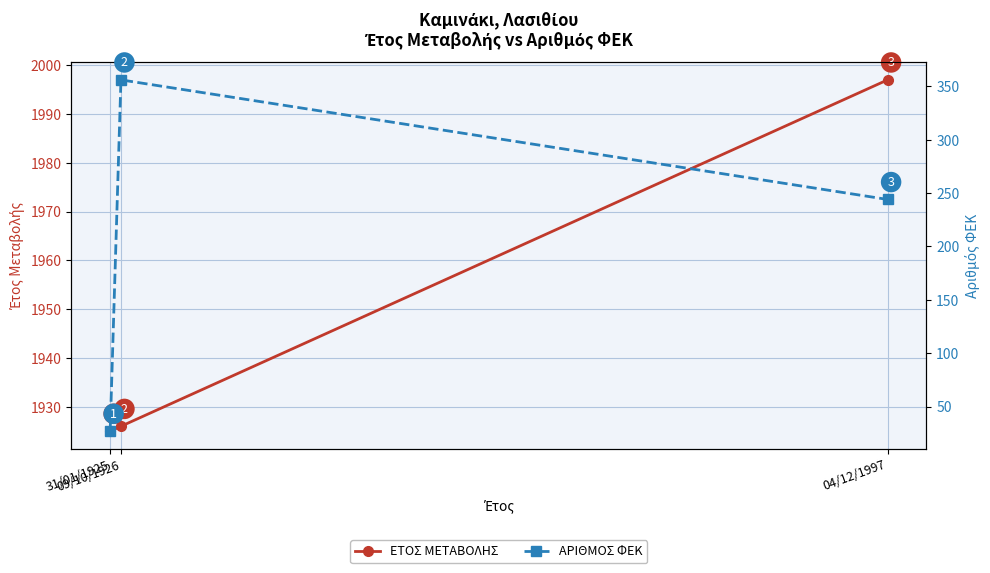

Reading left to right, transcribe all the data shown in this chart.

ΕΤΟΣ ΜΕΤΑΒΟΛΗΣ: 1925	1926	1997
ΑΡΙΘΜΟΣ ΦΕΚ: 27	356	244